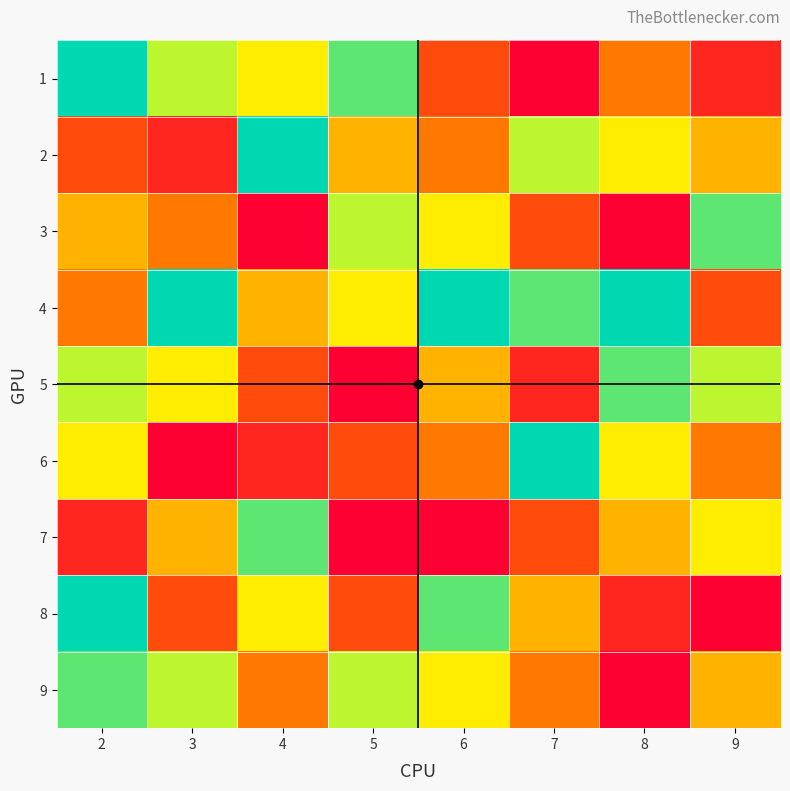

What is the total value across all series at 9?

41